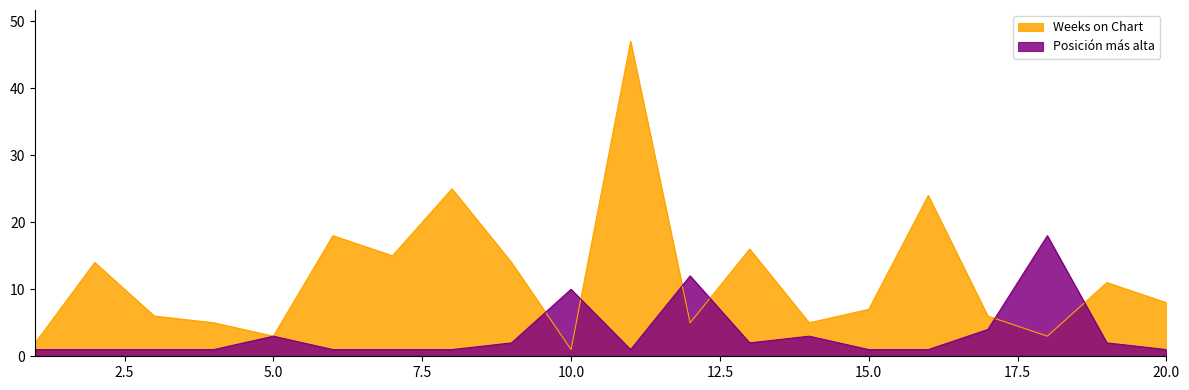

Where does the Weeks on Chart series first go above 8?

2